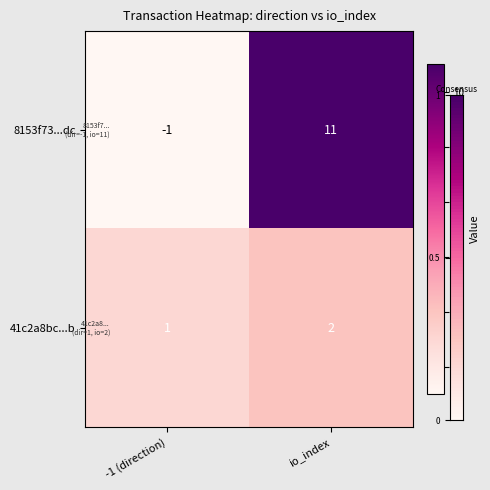

At which label is 41c2a8bc...b closest to 1?

-1 (direction)